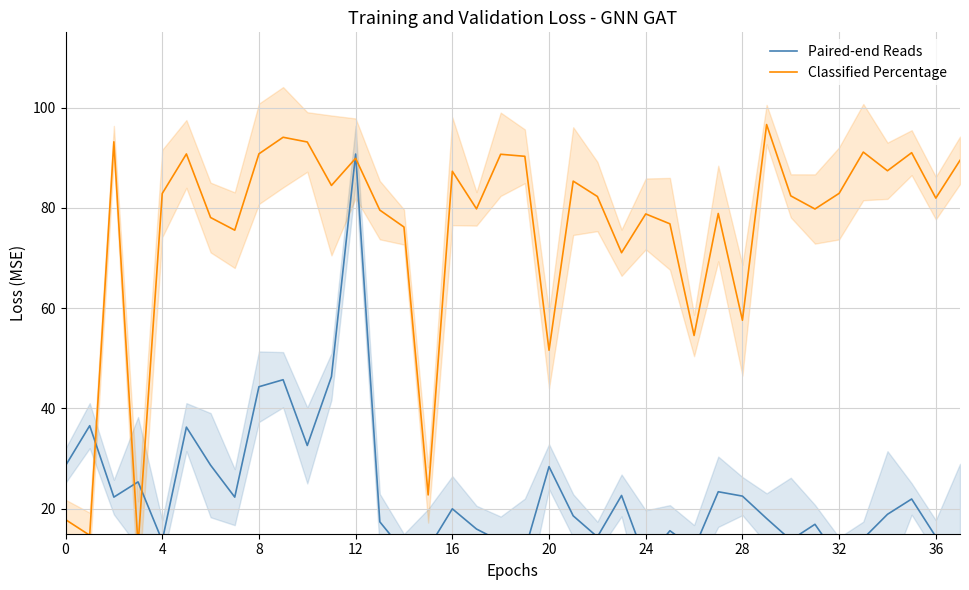

Is this an area chart (filled region under the line)?

No